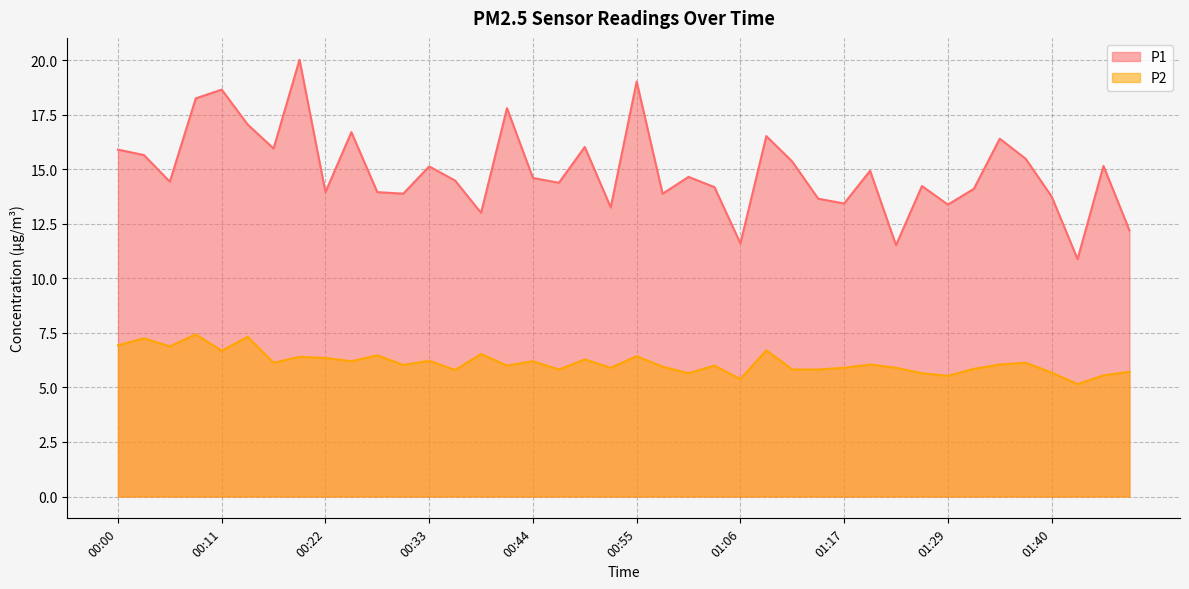

Which category has the highest value across all series?

00:20